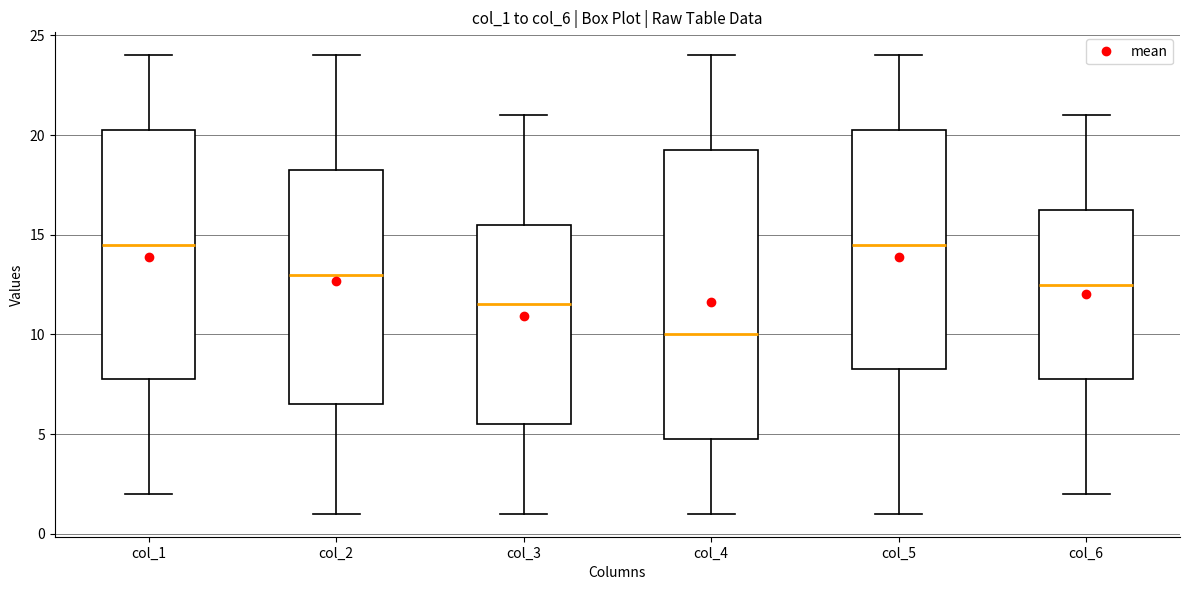

Where is the lower edge of the box for col_5 on the y-axis? The values are not printed on the chart, so give them approximately, as read against the axis.

8.5